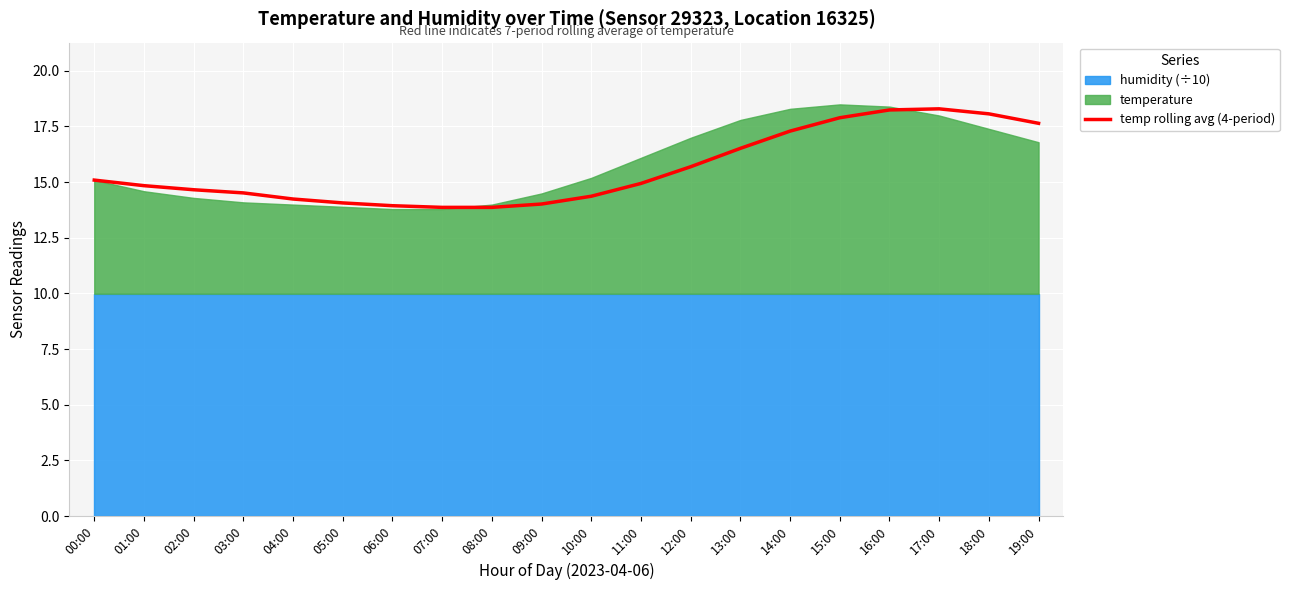

Read the value at 19:00.

17.6